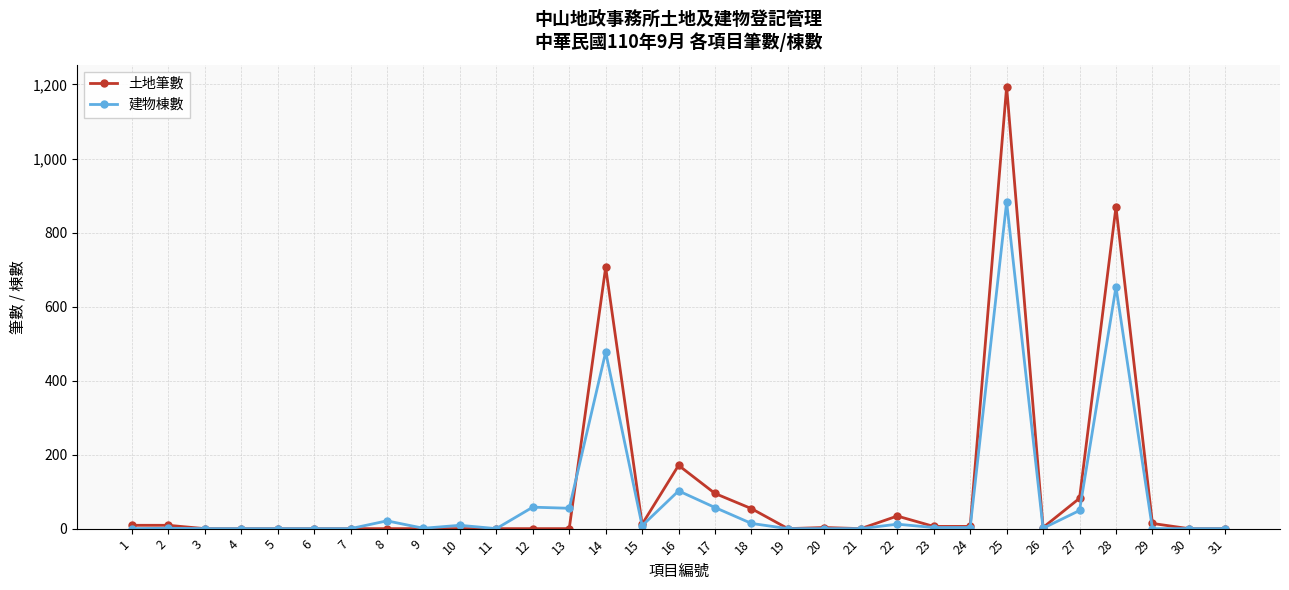

Which series has the widest spread of values?

土地筆數